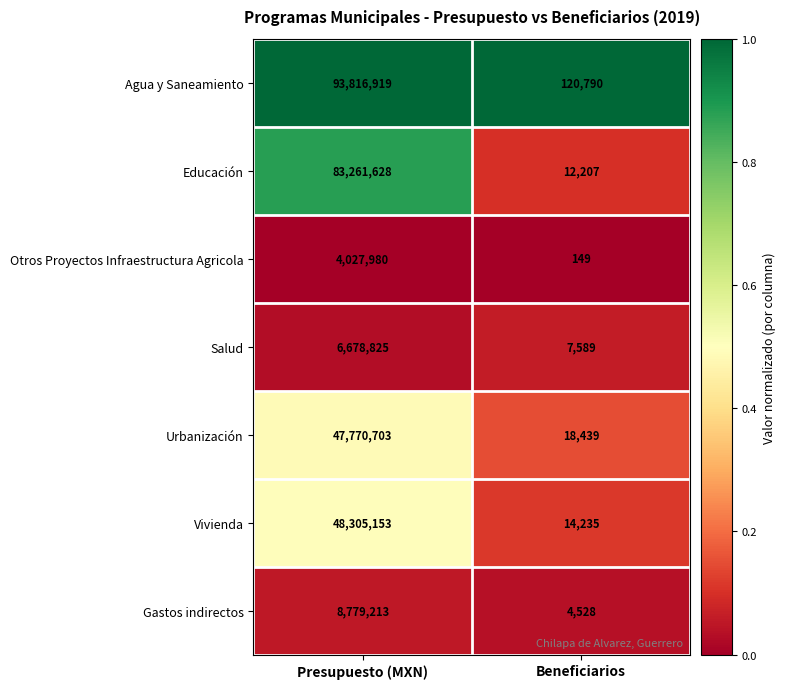

Which series has the largest range (max minus min)?

Agua y Saneamiento